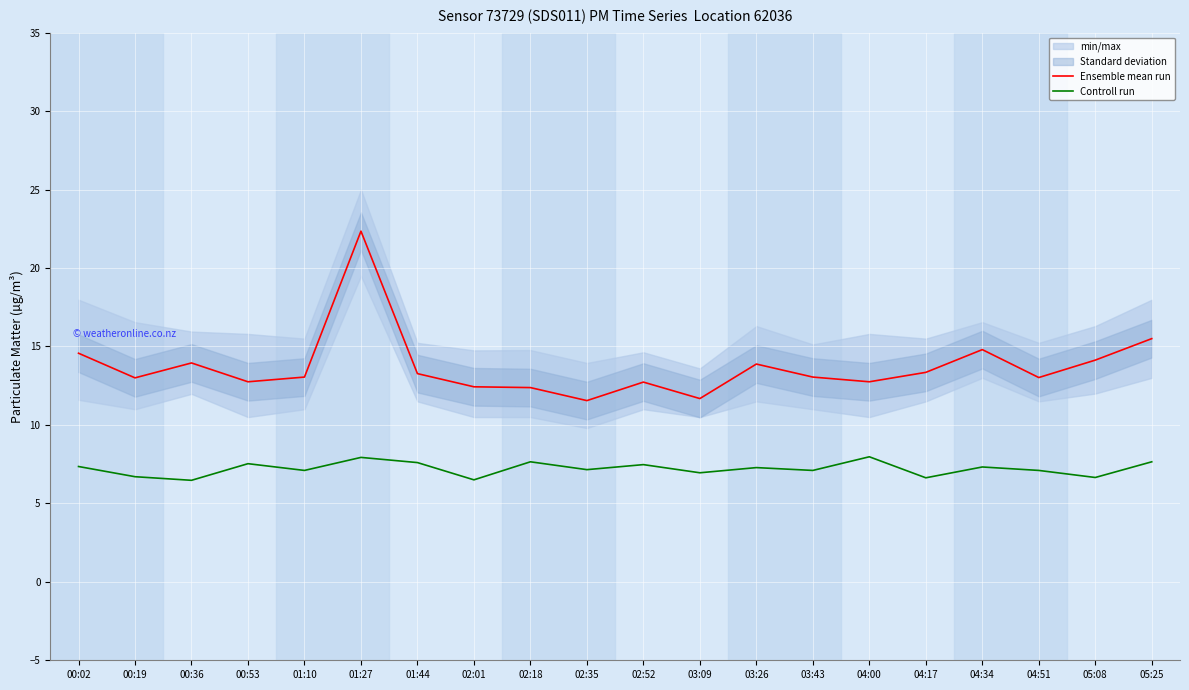

Reading left to right, list all the values displayed in this chart.

Ensemble mean run: 00:02=14.6	00:19=13.0	00:36=13.9	00:53=12.8	01:10=13.1	01:27=22.4	01:44=13.3	02:01=12.4	02:18=12.4	02:35=11.6	02:52=12.7	03:09=11.7	03:26=13.9	03:43=13.1	04:00=12.8	04:17=13.3	04:34=14.8	04:51=13.0	05:08=14.1	05:25=15.5
Controll run: 00:02=7.3	00:19=6.7	00:36=6.5	00:53=7.5	01:10=7.1	01:27=7.9	01:44=7.6	02:01=6.5	02:18=7.7	02:35=7.2	02:52=7.5	03:09=7.0	03:26=7.3	03:43=7.1	04:00=8.0	04:17=6.6	04:34=7.3	04:51=7.1	05:08=6.7	05:25=7.7